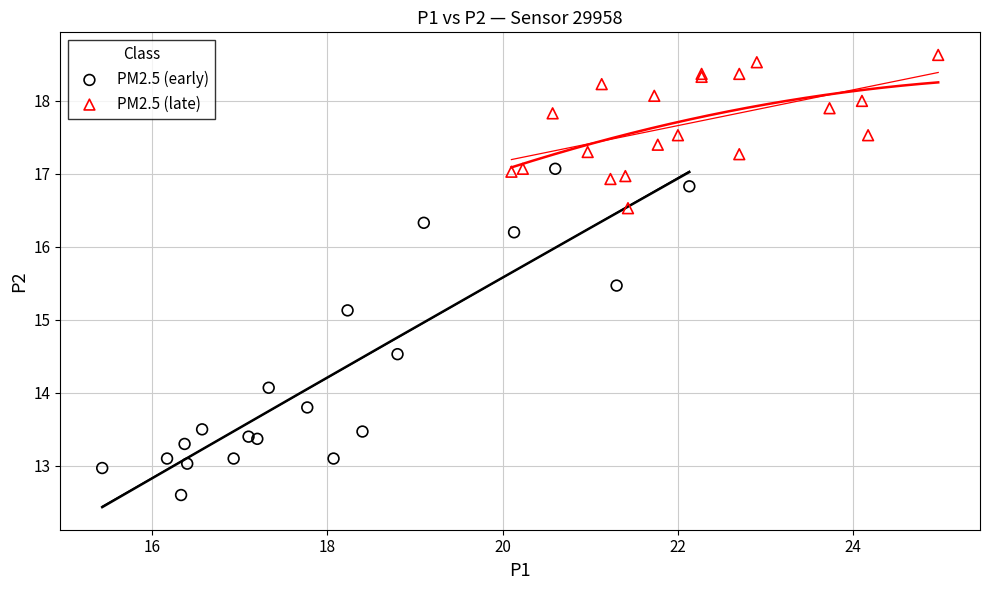

Which series reaches the maximum Y coordinate?

PM2.5 (late)